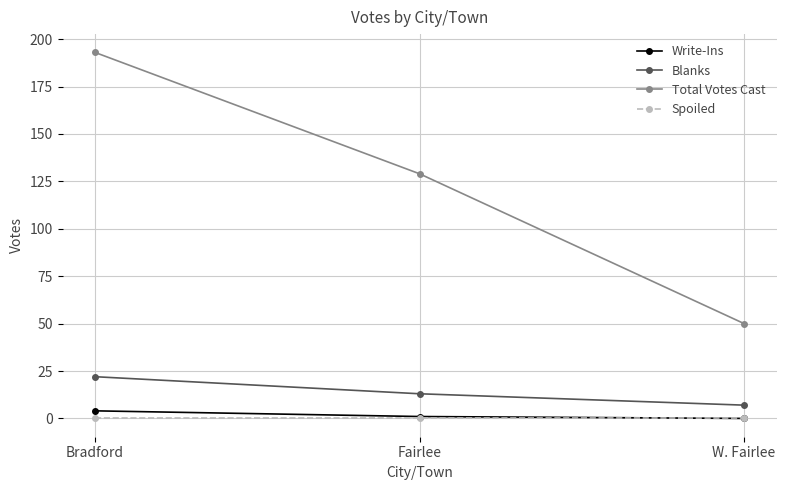

Reading right to left, extract all data points from this chart.

Write-Ins: W. Fairlee=0	Fairlee=1	Bradford=4
Blanks: W. Fairlee=7	Fairlee=13	Bradford=22
Total Votes Cast: W. Fairlee=50	Fairlee=129	Bradford=193
Spoiled: W. Fairlee=0	Fairlee=0	Bradford=0